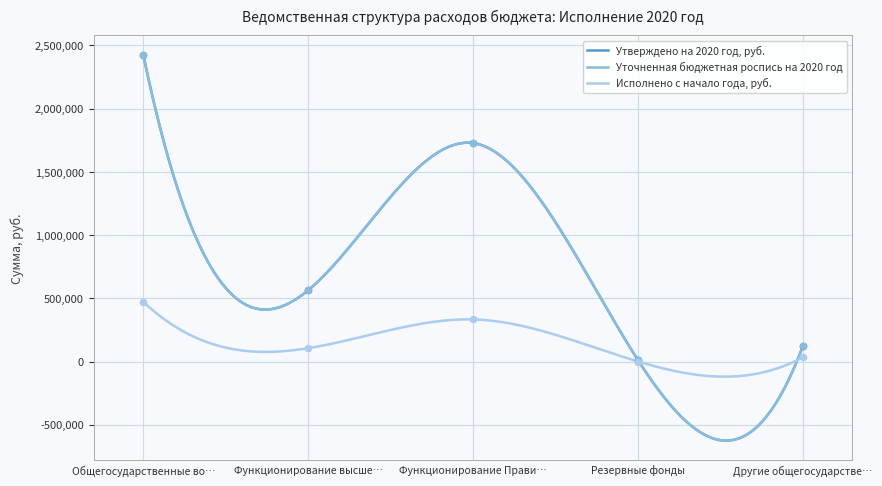

Is the value of Исполнено с начало года, руб. at Другие общегосударстве… greater than the value of Утверждено на 2020 год, руб. at Резервные фонды?

Yes